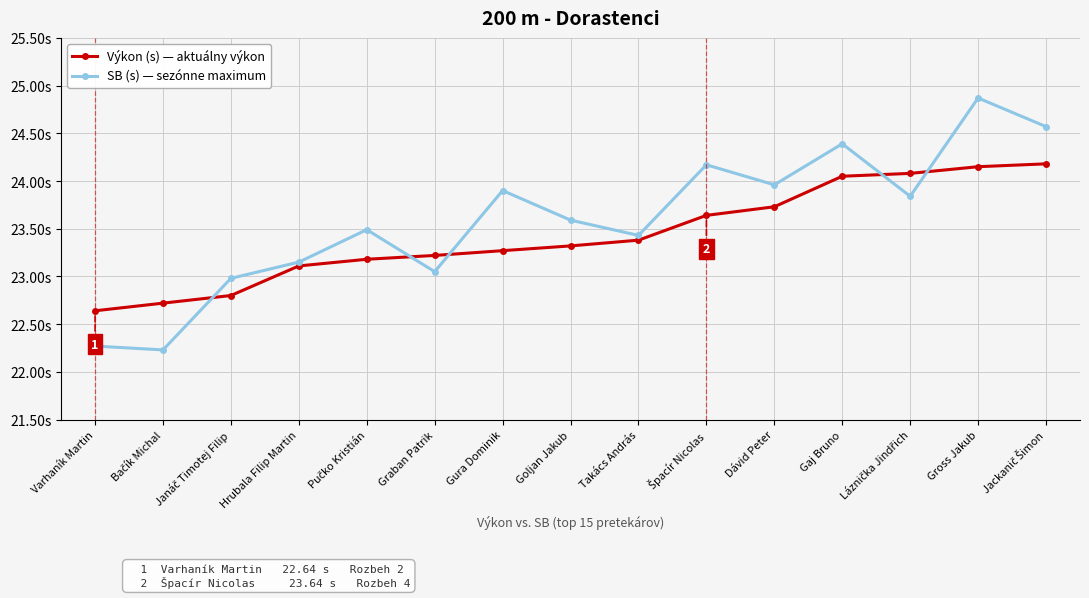

What is the label of the 11th point from the left?

Dávid Peter